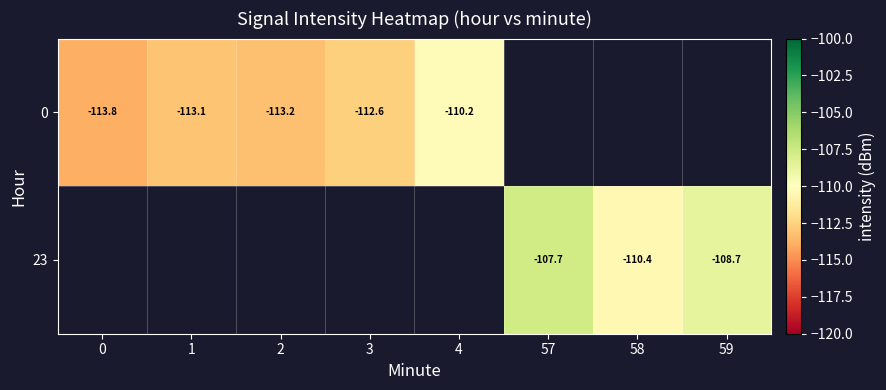

What is the minimum value shown in the chart?

-113.8